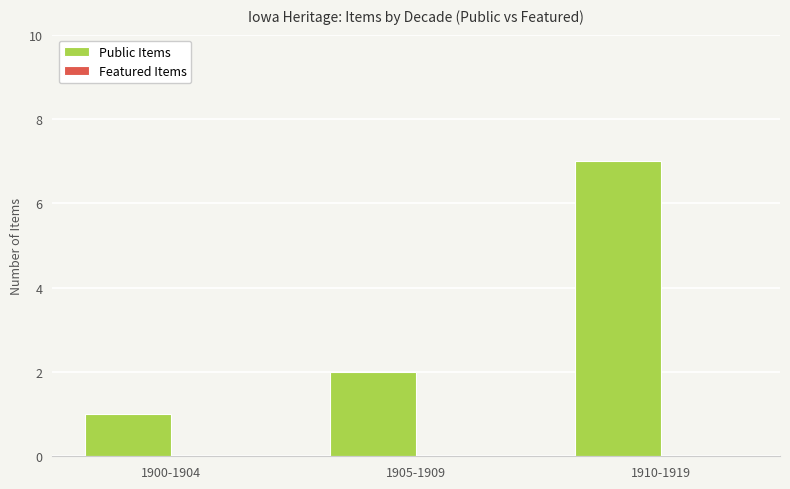

Reading right to left, transcribe all the data shown in this chart.

1910-1919=7	1905-1909=2	1900-1904=1